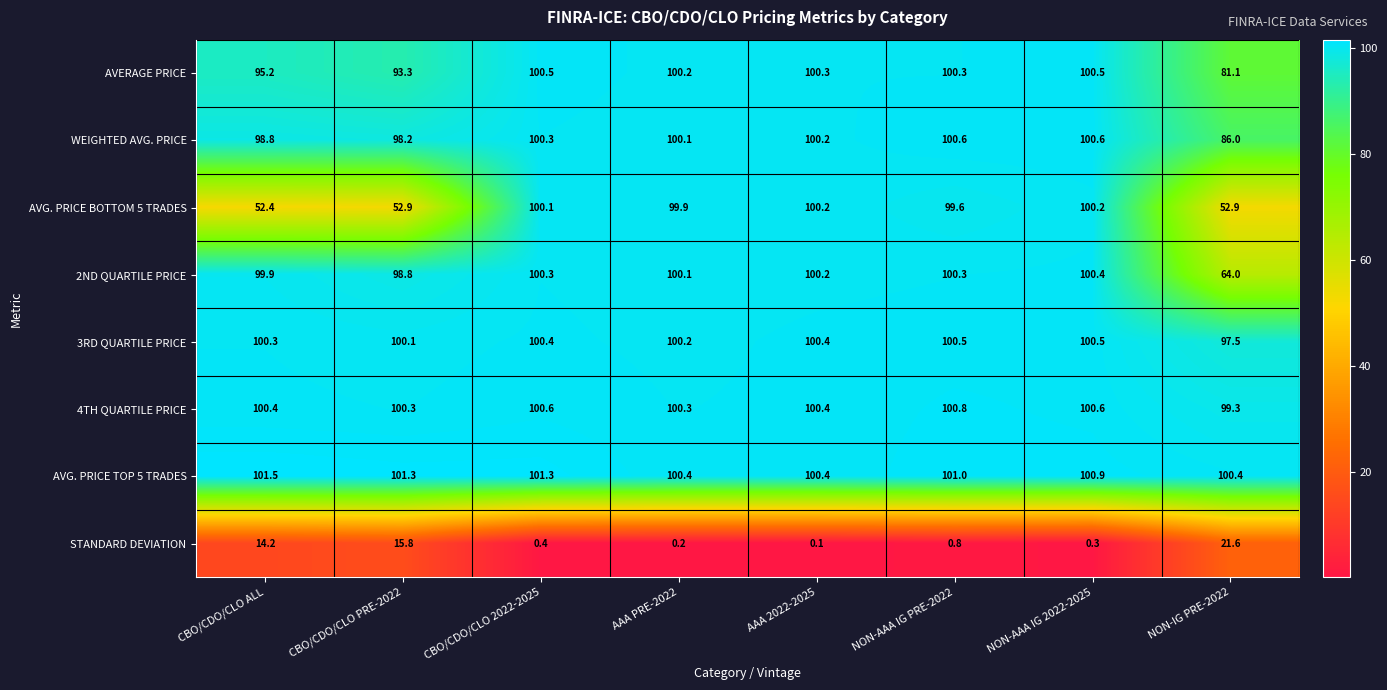

What is the difference between the maximum and minimum values in the STANDARD DEVIATION series?

21.5